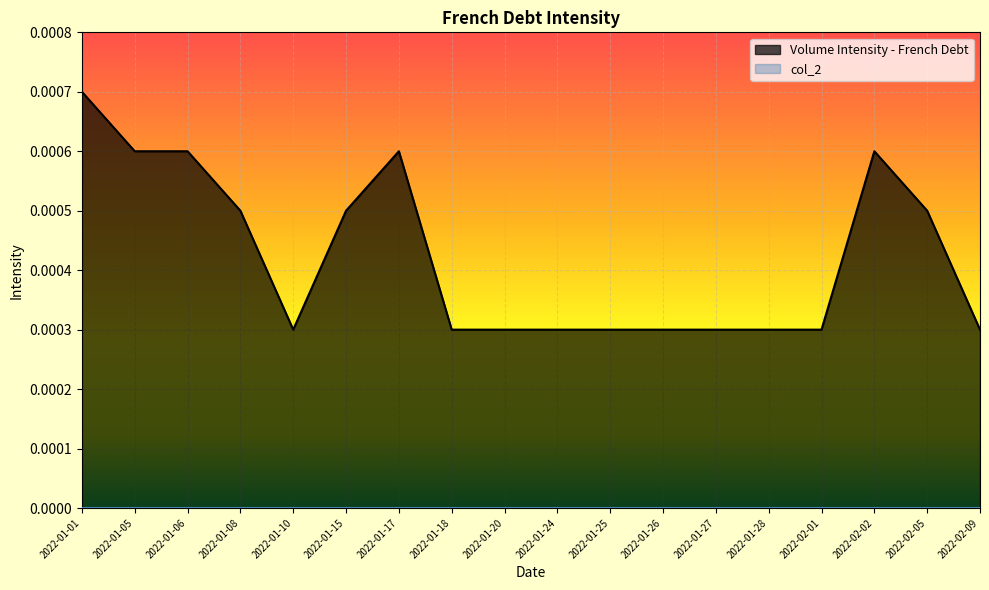

Which category has the lowest value across all series?

2022-01-10